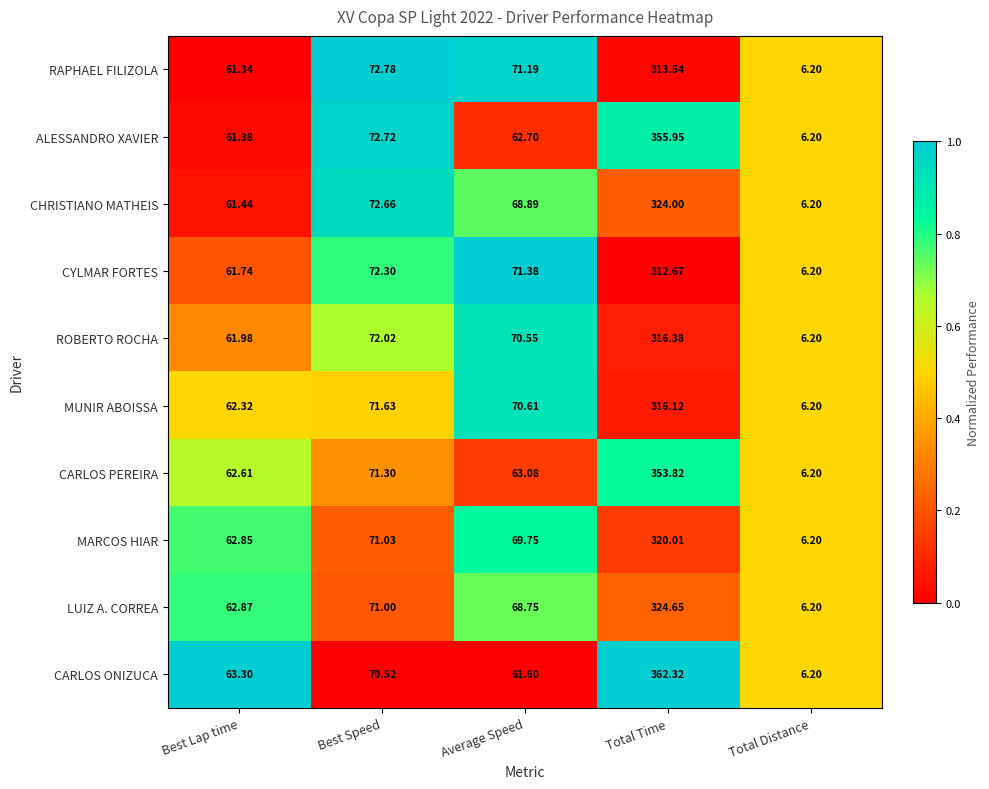

Where is ALESSANDRO XAVIER nearest to the value 181?

Best Speed